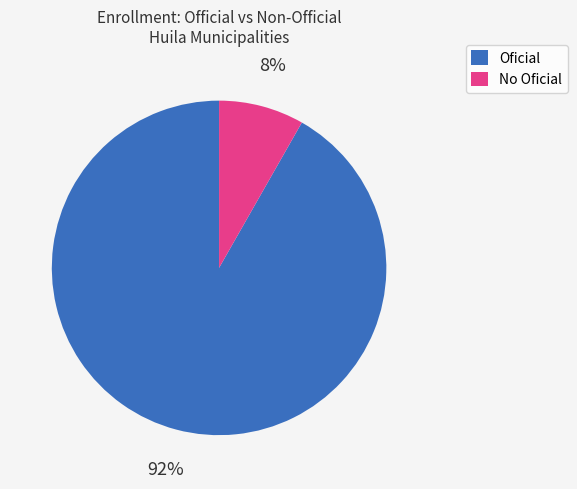

To the nearest percent, what is the average slice percentage?

50%